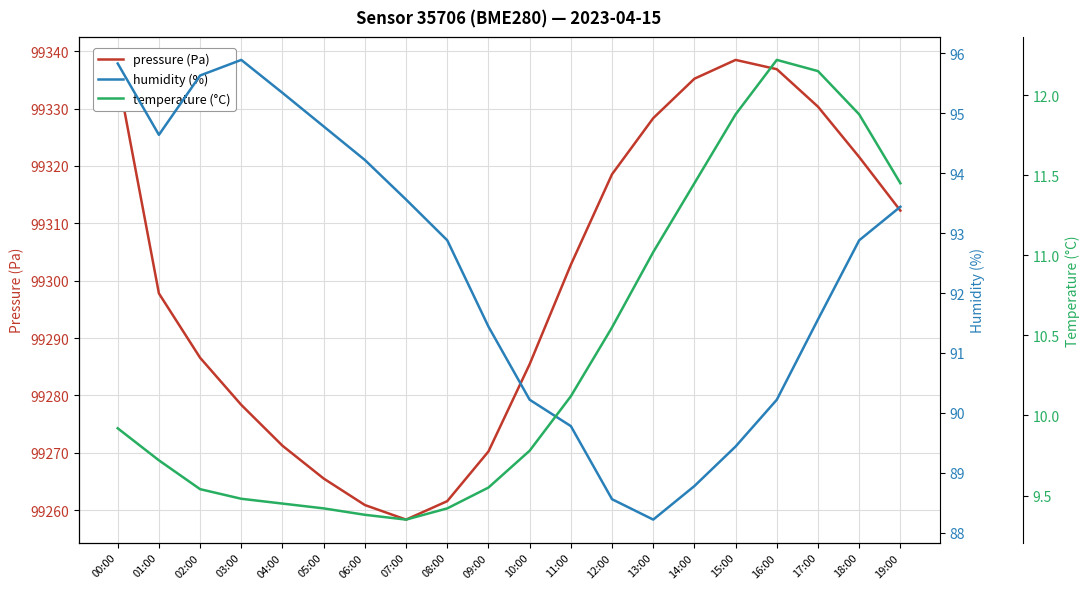

What is the value of the pressure point at the 1st from the left?

99335.8